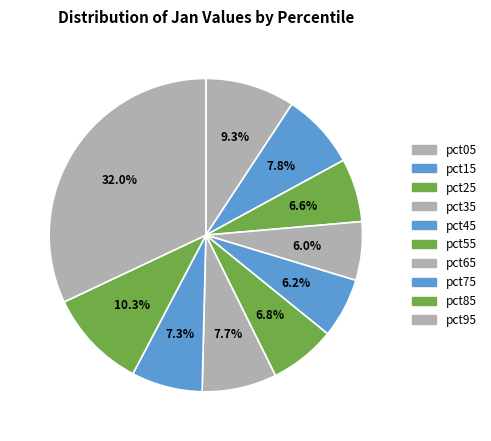

Is pct05 the majority of the pie?

No